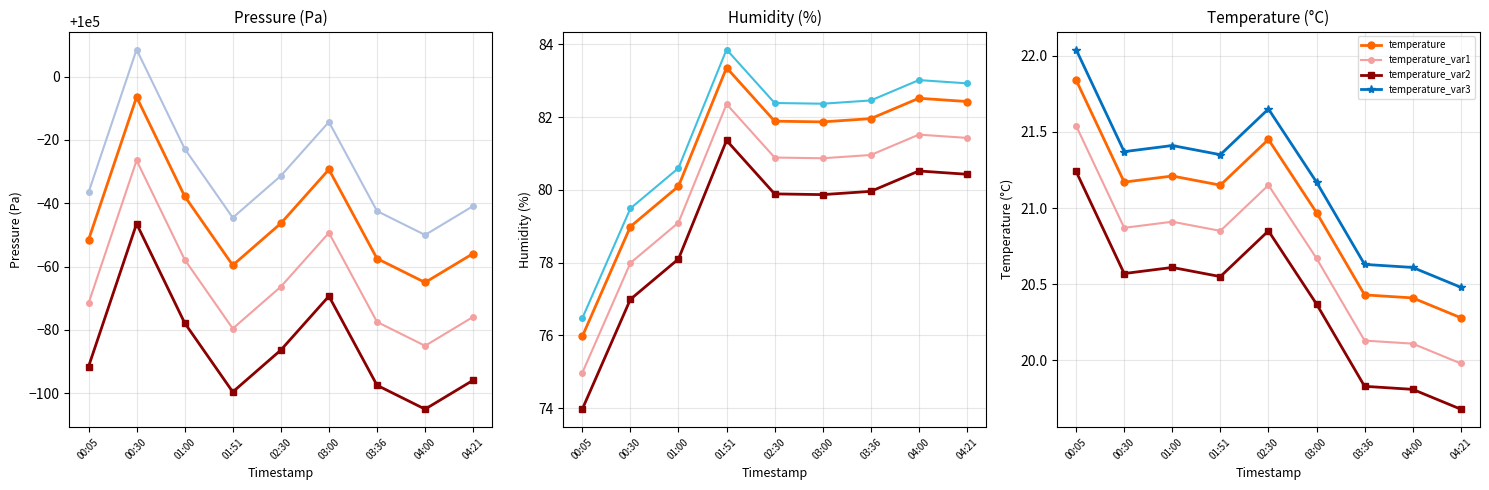

True or false: humidity and temperature intersect in this chart.

False